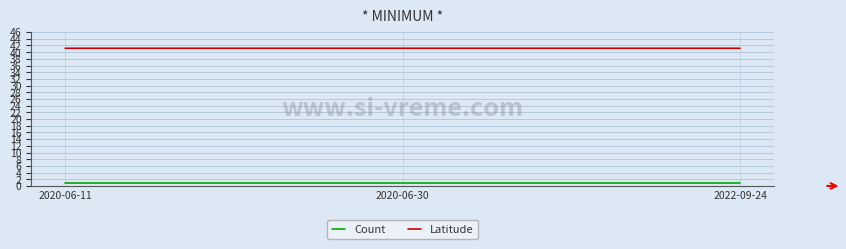

The value of Latitude at 2022-09-24 is 71.0. True or false?

False